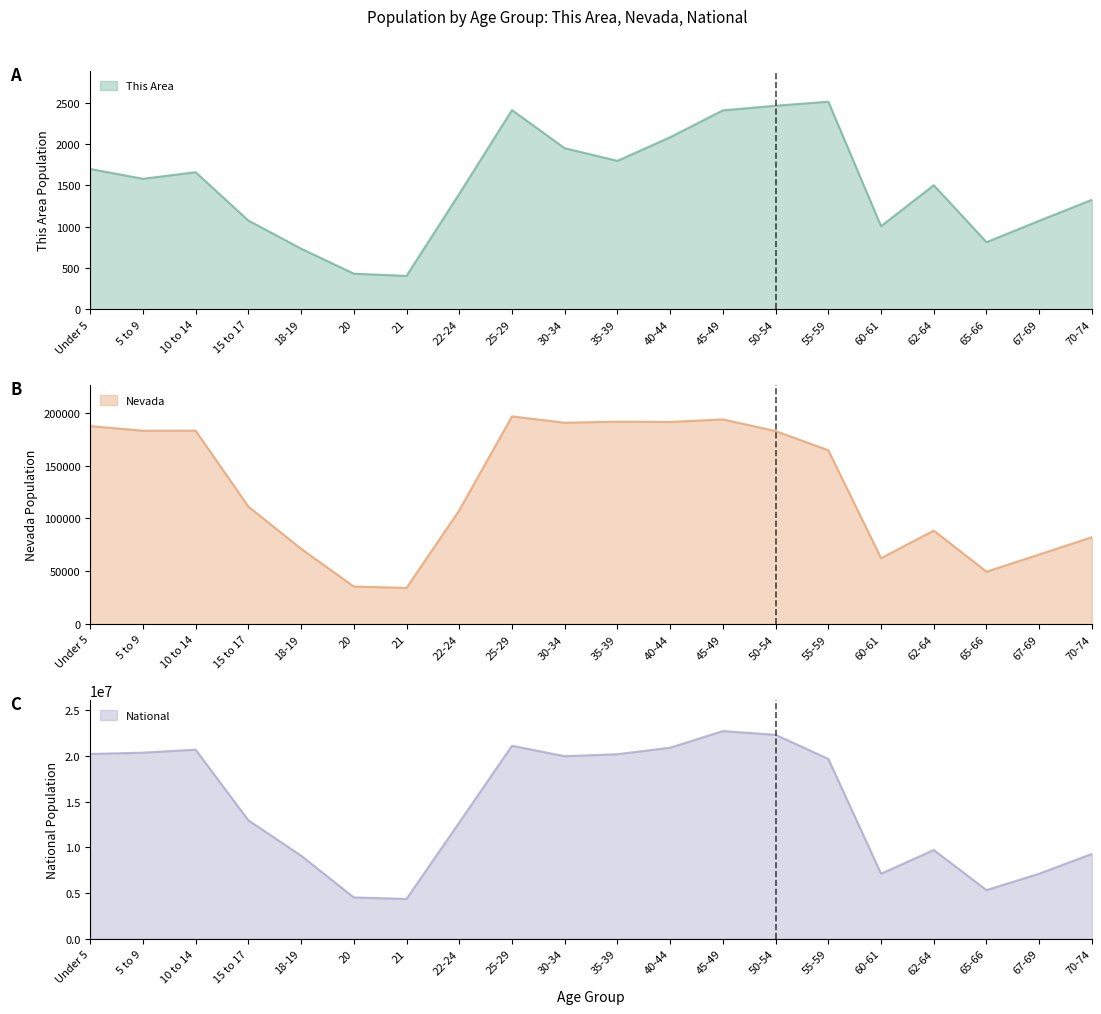

True or false: Nevada has a value of 295876 at 5 to 9.

False